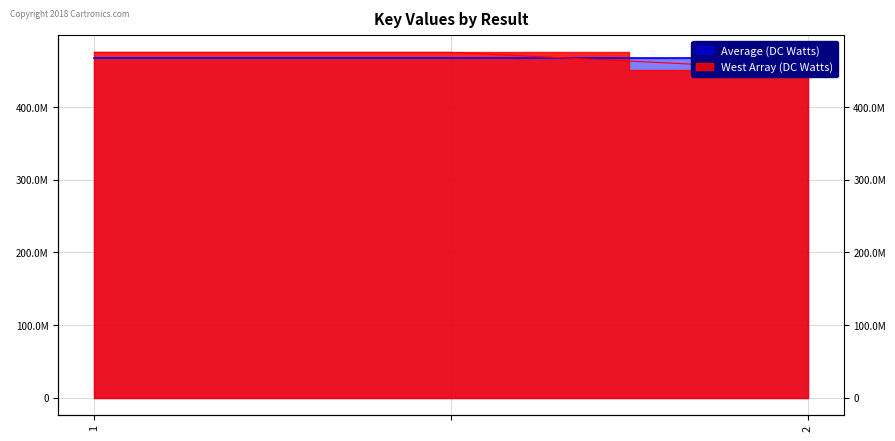

What is the greatest value displayed?

475406143